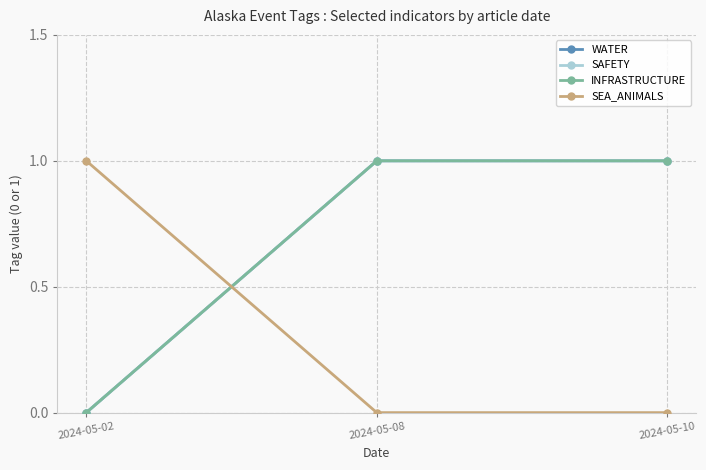

Reading left to right, list all the values displayed in this chart.

WATER: 2024-05-02=0	2024-05-08=1	2024-05-10=1
SAFETY: 2024-05-02=0	2024-05-08=1	2024-05-10=1
INFRASTRUCTURE: 2024-05-02=0	2024-05-08=1	2024-05-10=1
SEA_ANIMALS: 2024-05-02=1	2024-05-08=0	2024-05-10=0